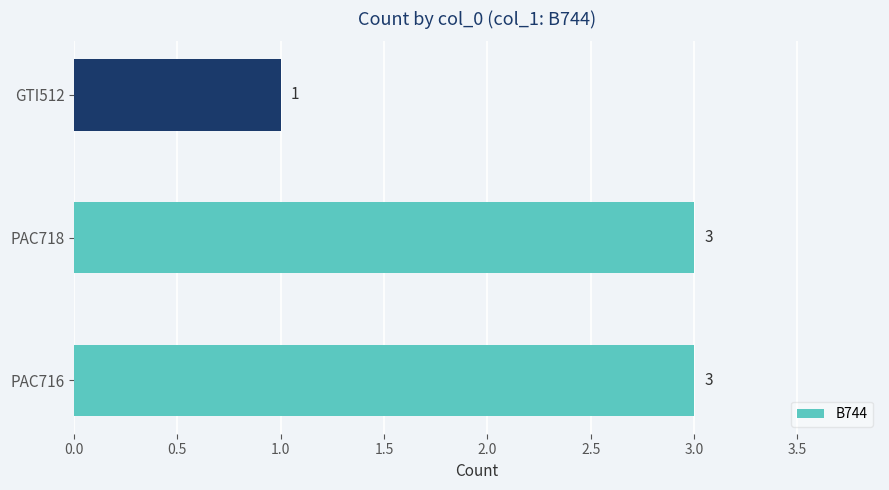

What is the average value?

2